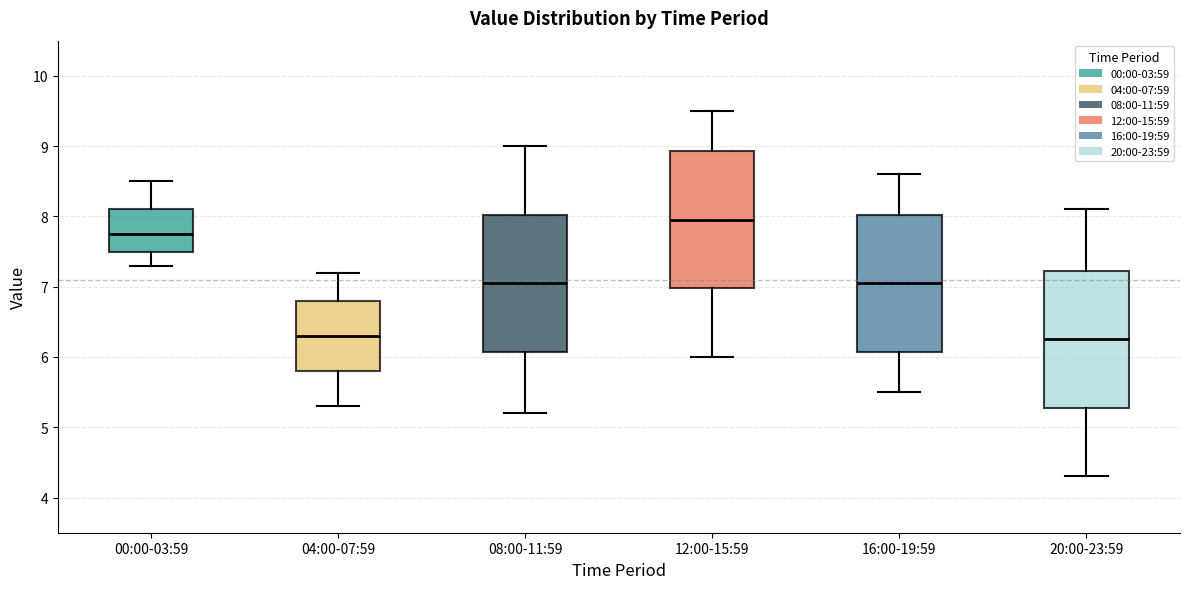

Reading left to right, read every box against the y-axis: the position of its median line, the range the box covers, and the ends of its whiskers. The values are not printed on the chart, so give them approximately, as read against the axis.

00:00-03:59: median 7.8, box 7.5 to 8.1, whiskers 7.3 to 8.5
04:00-07:59: median 6.3, box 5.8 to 6.8, whiskers 5.3 to 7.2
08:00-11:59: median 7.1, box 6.1 to 8.0, whiskers 5.2 to 9.0
12:00-15:59: median 8.0, box 7.0 to 8.9, whiskers 6.0 to 9.5
16:00-19:59: median 7.1, box 6.1 to 8.0, whiskers 5.5 to 8.6
20:00-23:59: median 6.3, box 5.3 to 7.2, whiskers 4.3 to 8.1